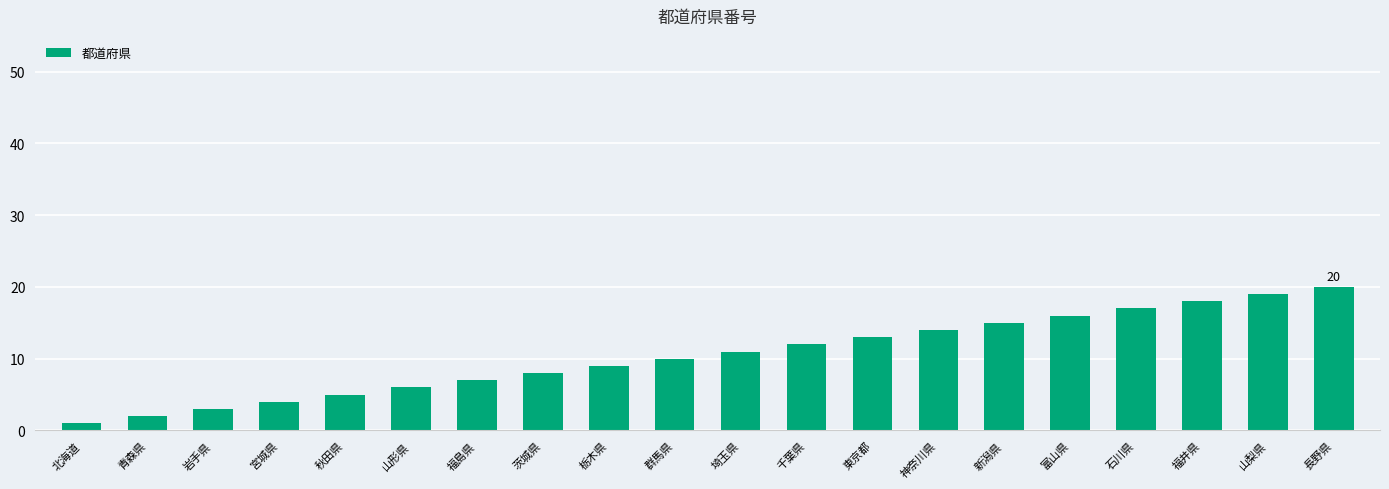

How many data points are less than 11?

10